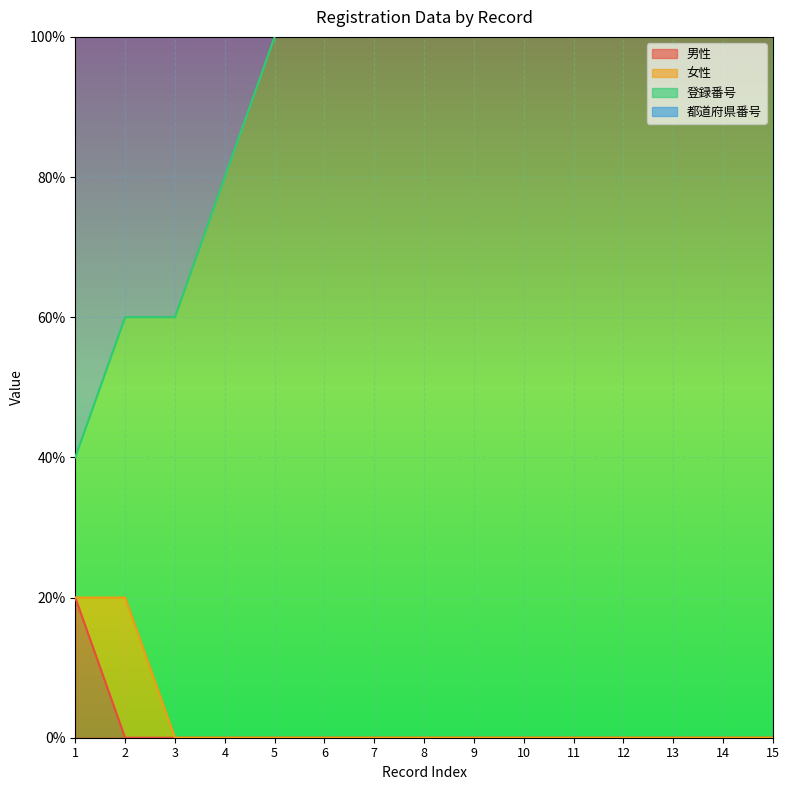

True or false: 男性 has a value of -11 at 6.

False